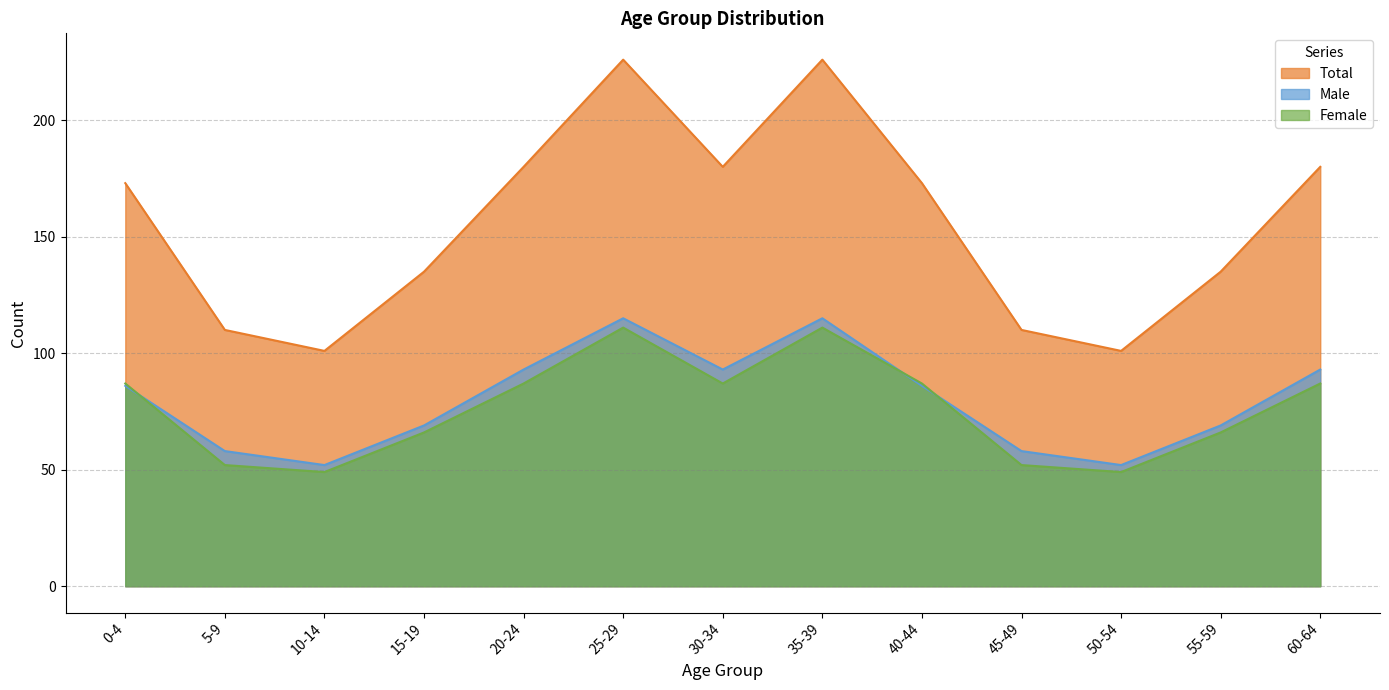

In Total, how many points are higher than both neighbors (excluding endpoints)?

2